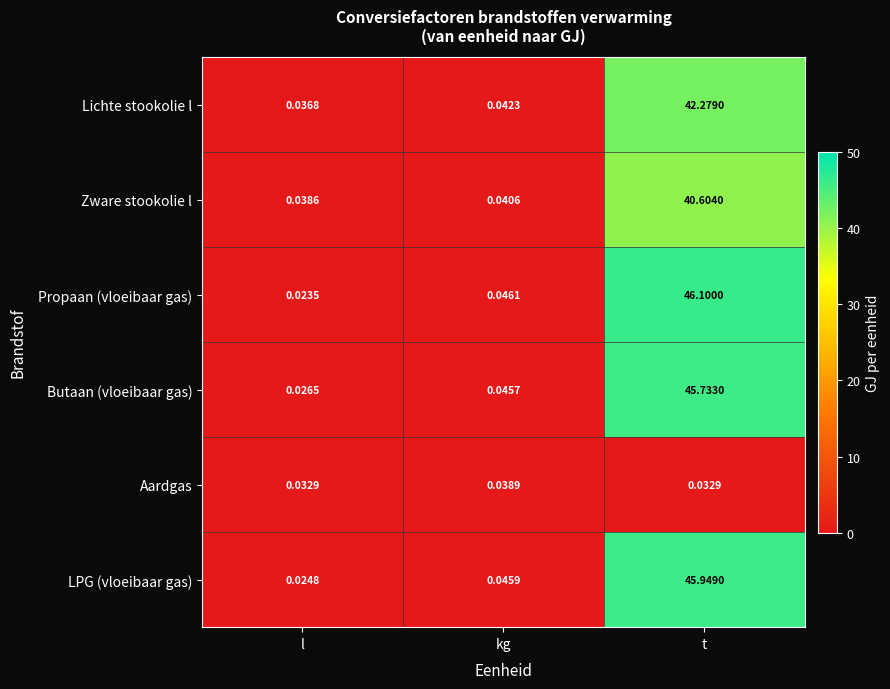

What is the greatest value displayed?

46.1